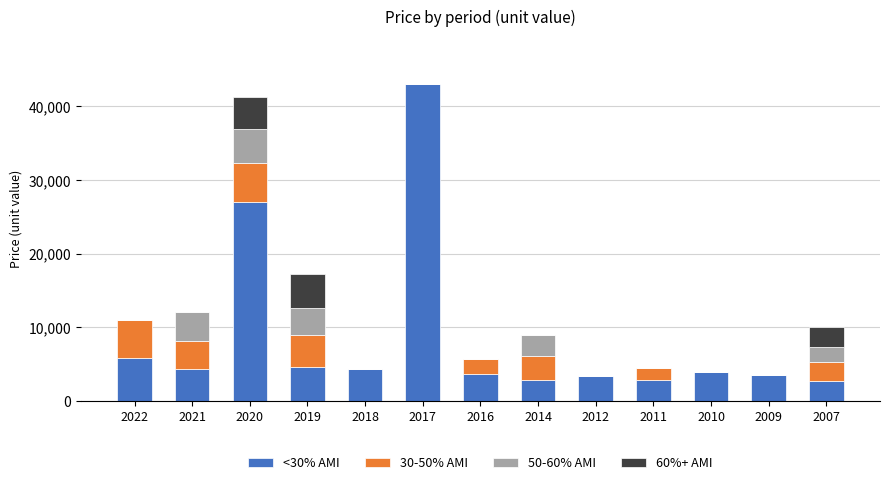

What are all the series names shown in the legend?

<30% AMI, 30-50% AMI, 50-60% AMI, 60%+ AMI